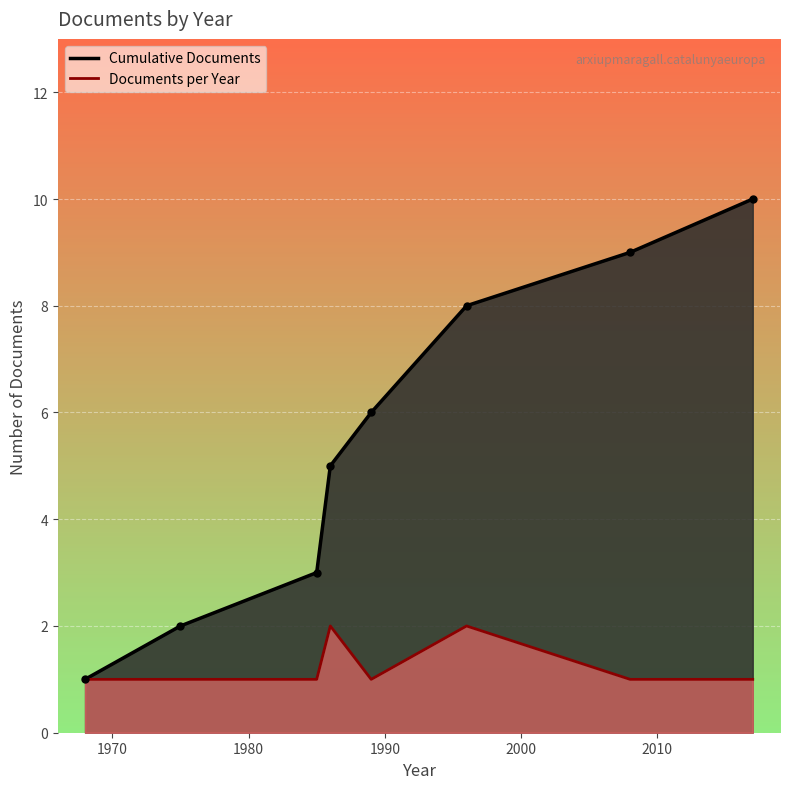

True or false: Documents per Year and Cumulative Documents cross at least once.

False